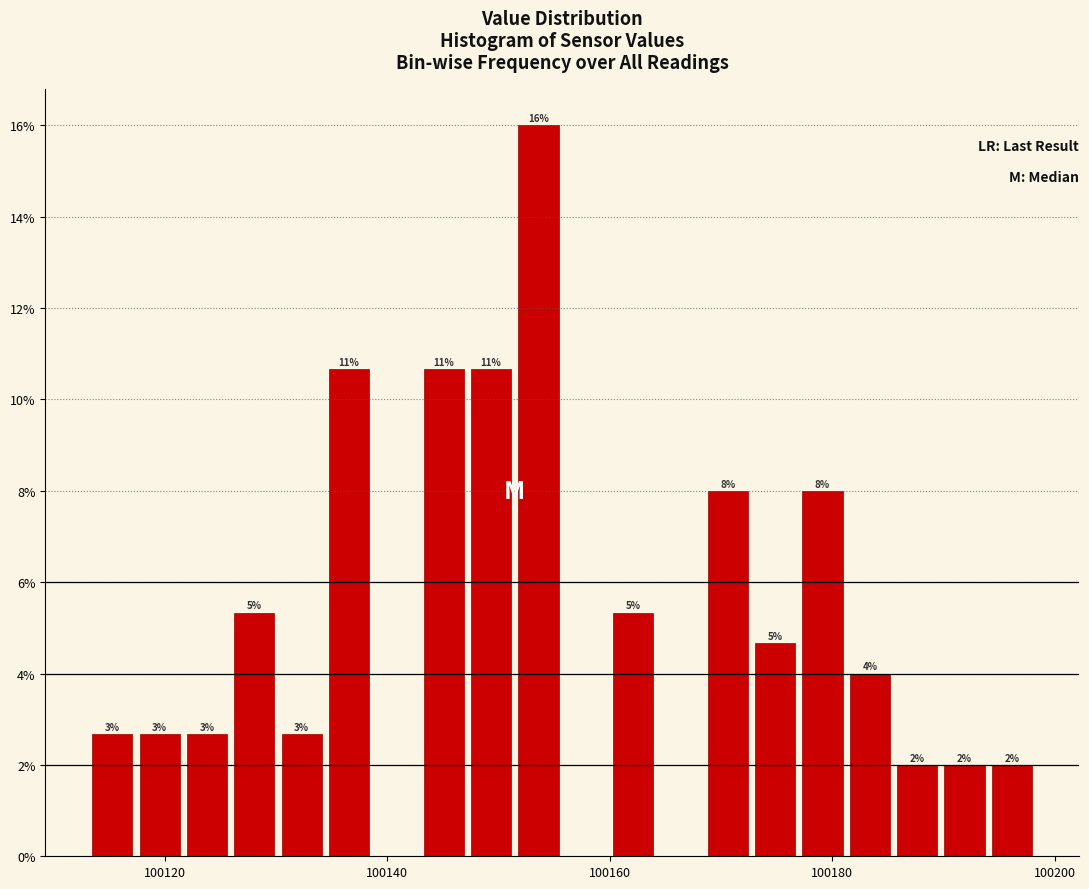

Around what value on the x-axis is the tallest bar? Give the approximate position of its centre, as read against the axis.

100154